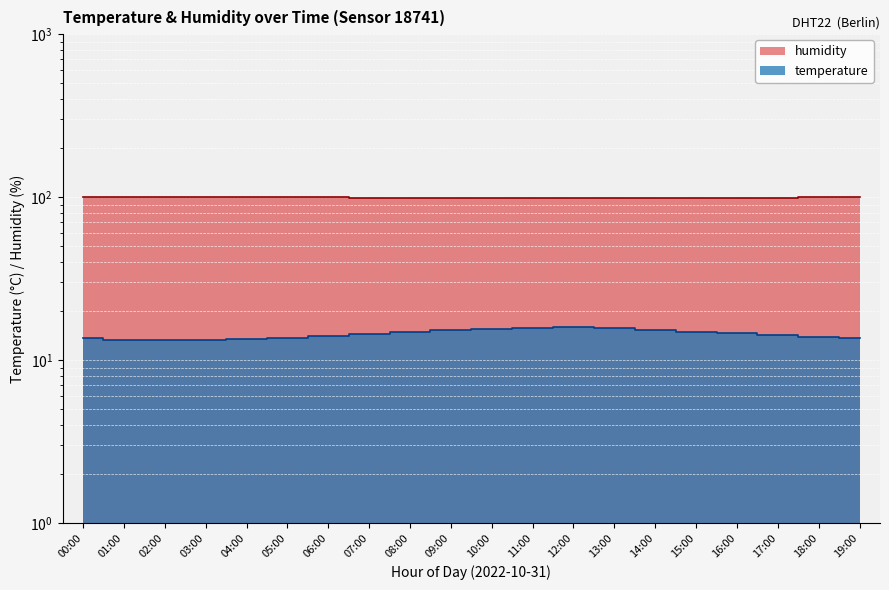

Reading left to right, list all the values displayed in this chart.

temperature: 00:00=13.6	01:00=13.4	02:00=13.3	03:00=13.4	04:00=13.5	05:00=13.7	06:00=14.0	07:00=14.4	08:00=14.9	09:00=15.3	10:00=15.6	11:00=15.8	12:00=15.9	13:00=15.7	14:00=15.4	15:00=15.0	16:00=14.6	17:00=14.2	18:00=13.9	19:00=13.7
humidity: 00:00=99.9	01:00=99.9	02:00=99.9	03:00=99.9	04:00=99.9	05:00=99.8	06:00=99.7	07:00=99.5	08:00=99.2	09:00=98.9	10:00=98.6	11:00=98.4	12:00=98.3	13:00=98.5	14:00=98.7	15:00=99.0	16:00=99.3	17:00=99.5	18:00=99.7	19:00=99.8